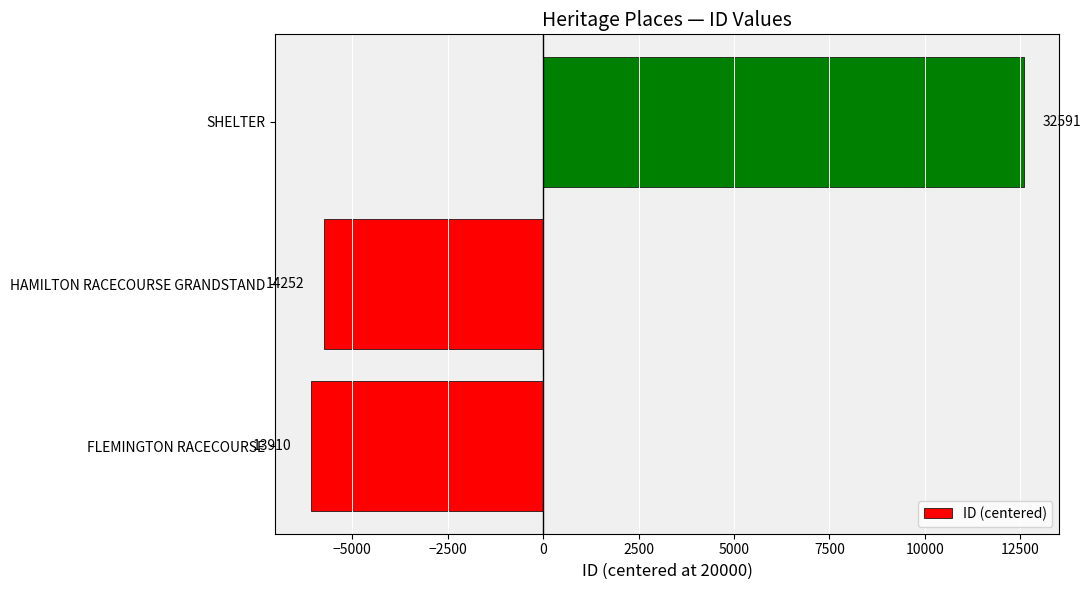

How many bars are there in total?

3